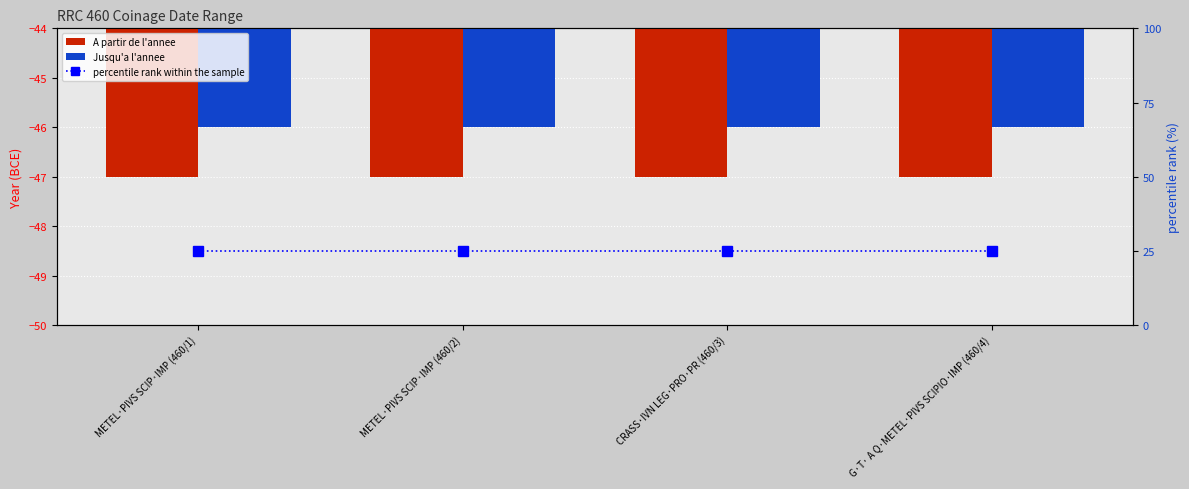

The percentile rank within the sample series shows 25 at METEL·PIVS SCIP·IMP (460/2). True or false?

True